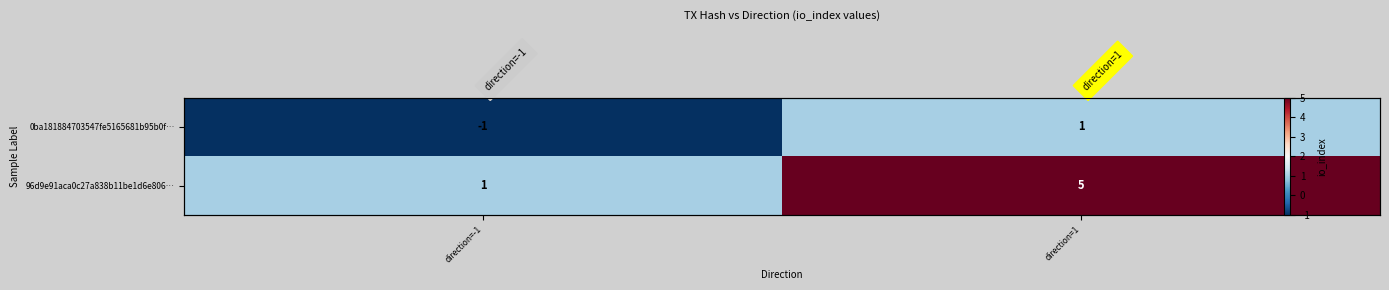

At direction=-1, list the series in order from smallest to largest.

0ba181884703547fe5165681b95b0f…, 96d9e91aca0c27a838b11be1d6e806…